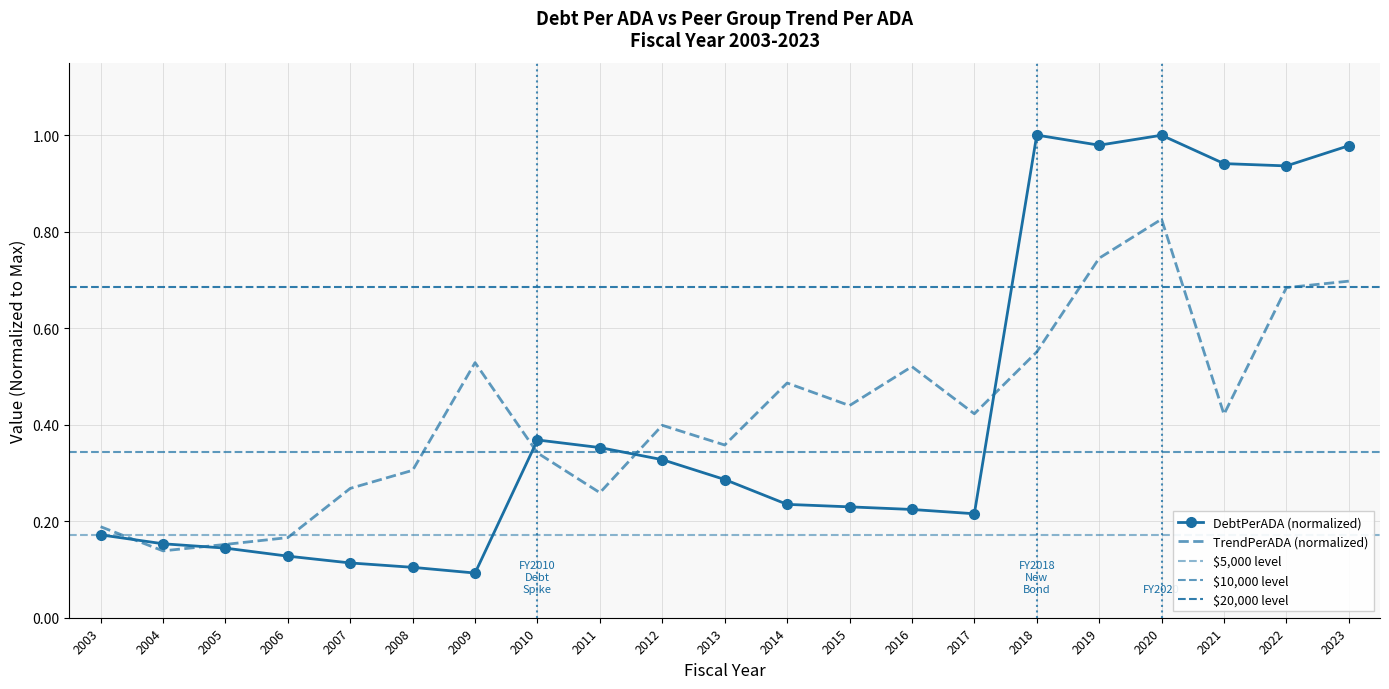

Which series has the largest total across all categories?

DebtPerADA